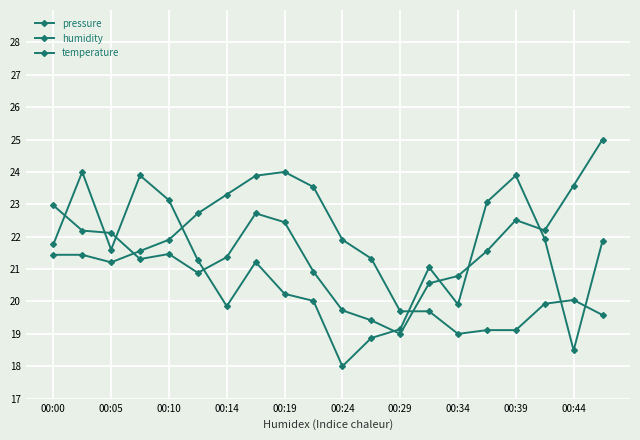

How many values in the humidity series are below 21?

8